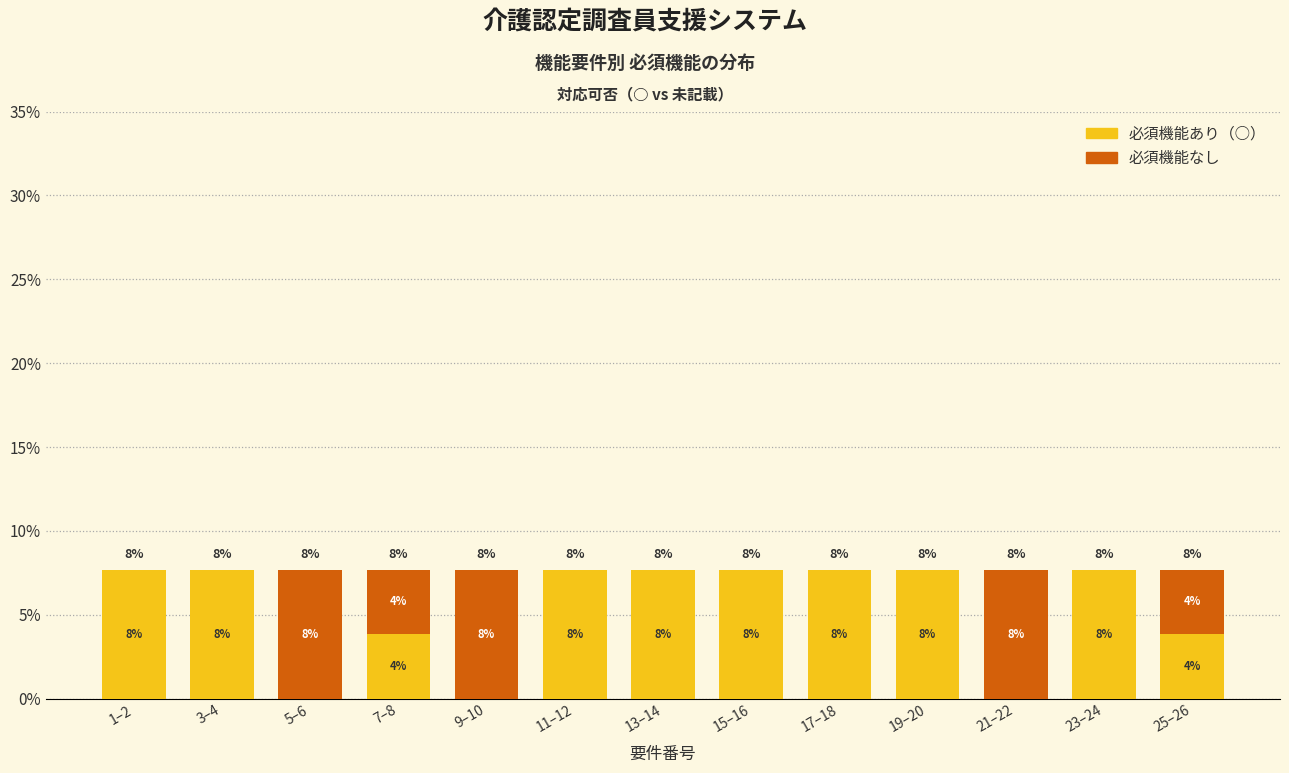

Are the bars horizontal?

No